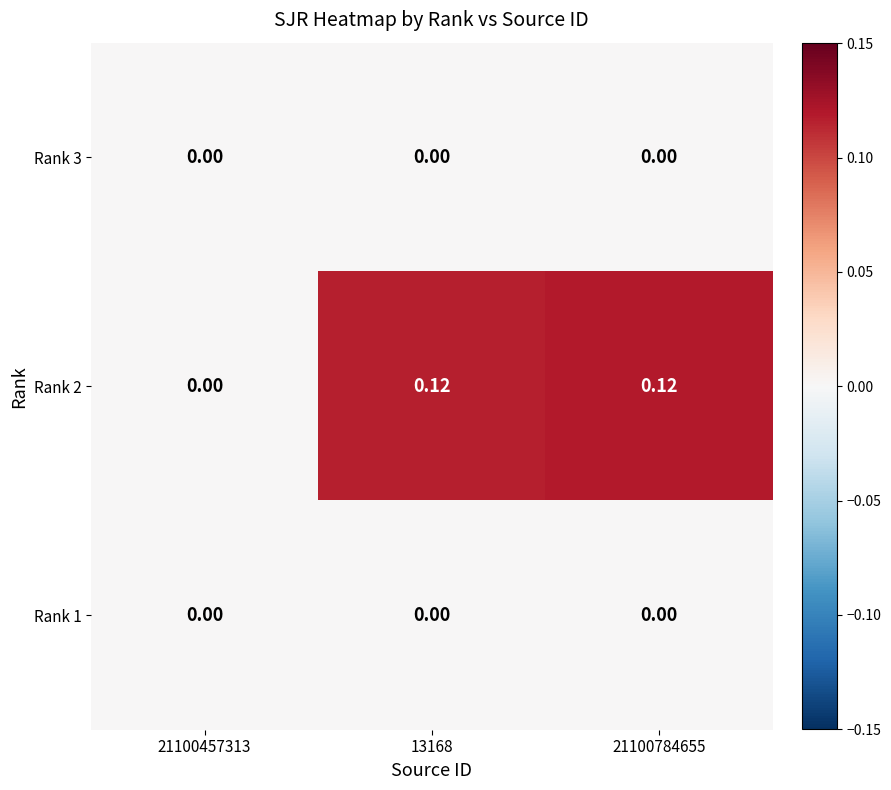

Is the value of Rank 2 at 21100784655 greater than the value of Rank 3 at 13168?

Yes